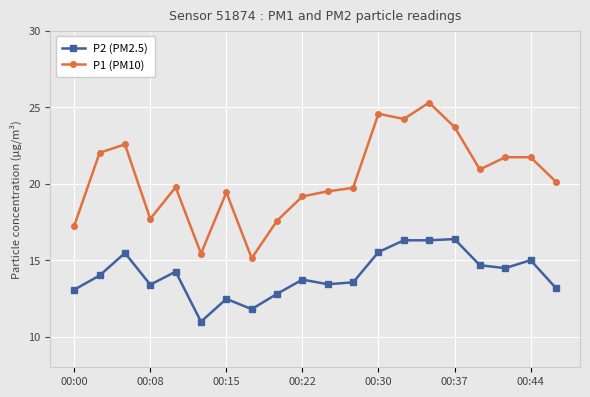

True or false: P1 (PM10) and P2 (PM2.5) cross at least once.

False